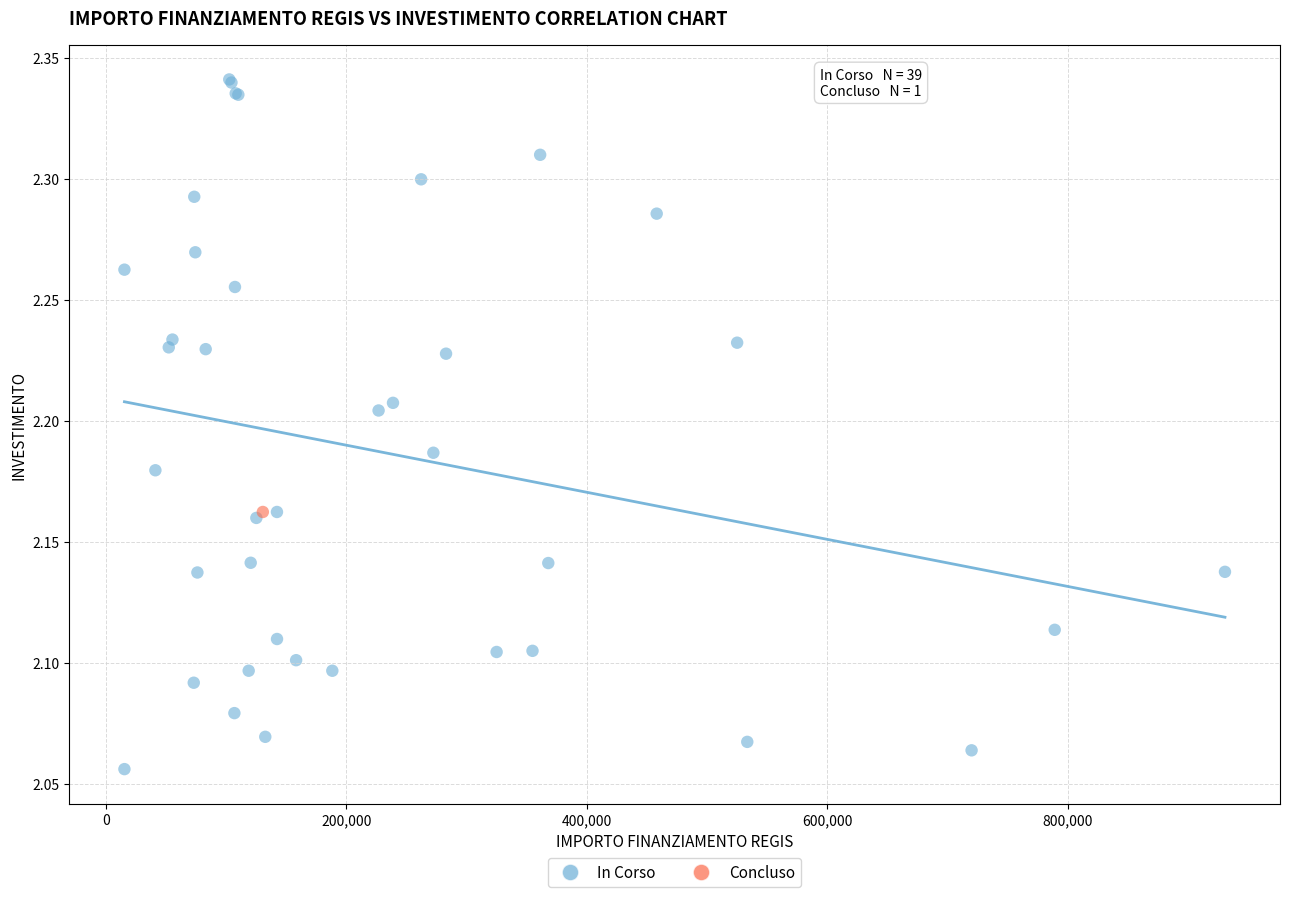

What are all the series names shown in the legend?

In Corso, Concluso